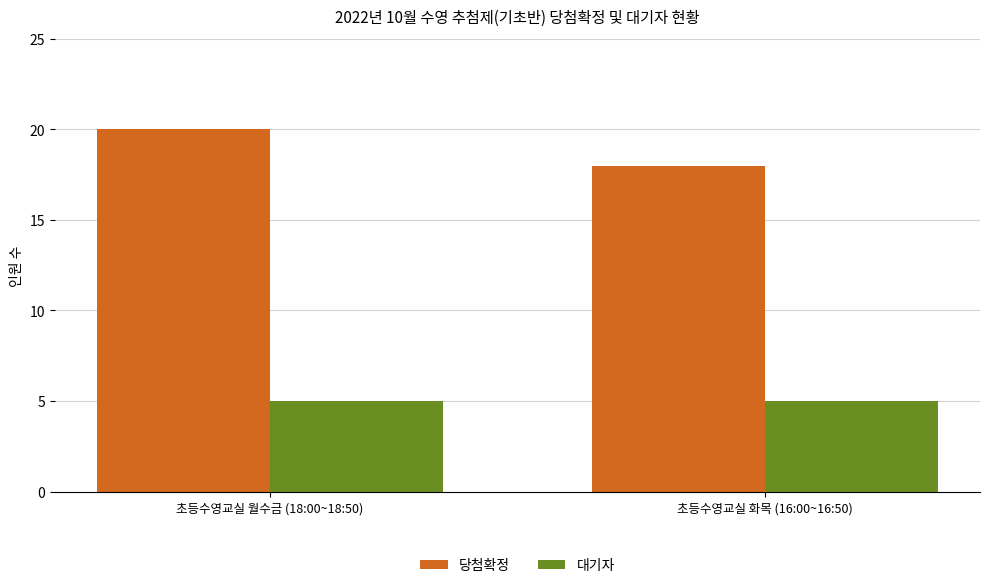

What is the total value across all series at 초등수영교실 월수금 (18:00~18:50)?

25